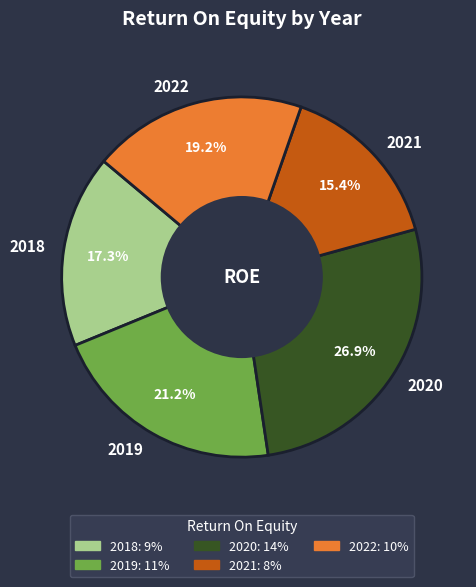

To the nearest percent, what is the combined percentage of 2019 and 2020?

48%